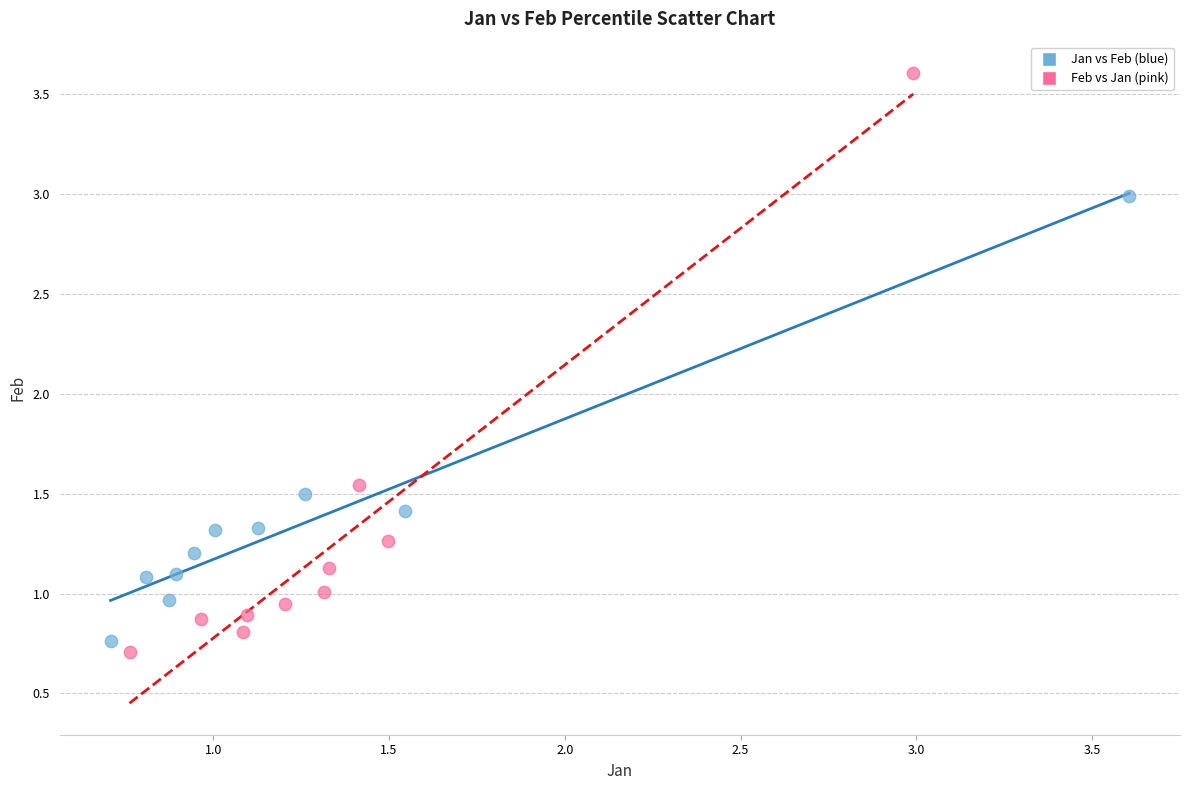

Which series reaches the maximum Y coordinate?

Feb vs Jan (pink)